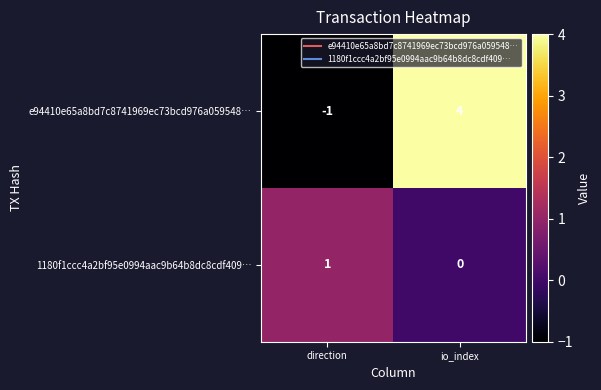

Which series changed the most between direction and io_index?

e94410e65a8bd7c8741969ec73bcd976a059548…